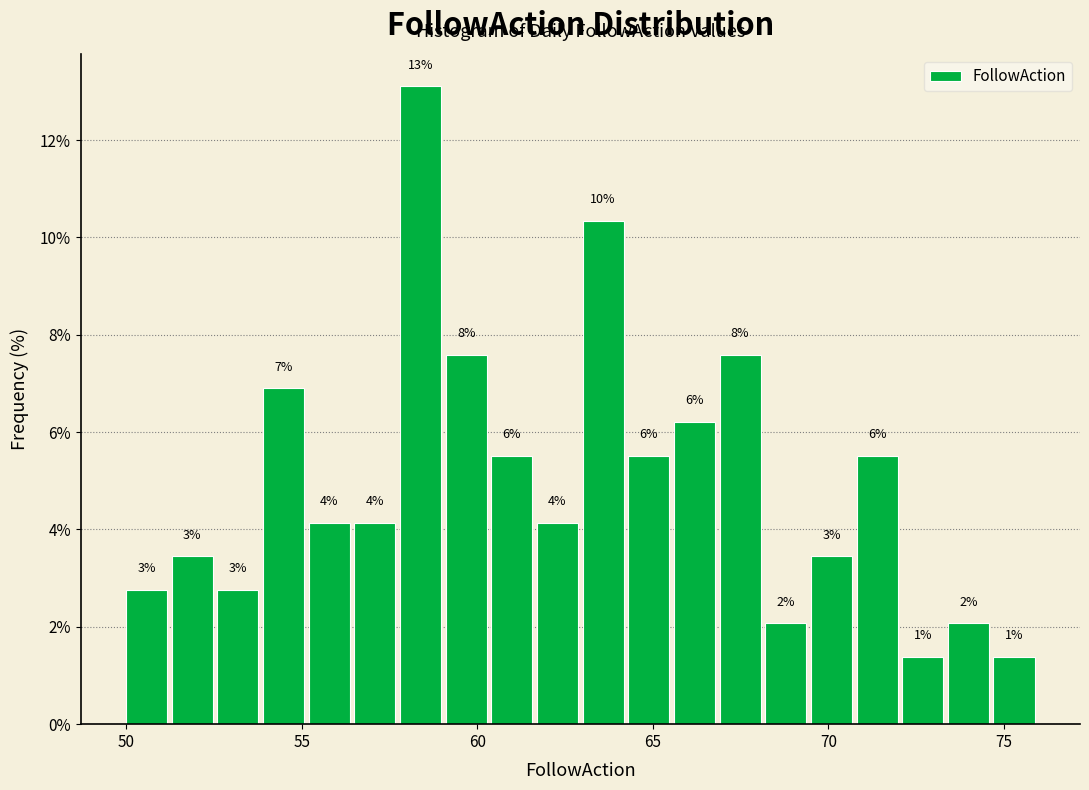

Read against the x-axis, roughly where is the centre of the tallest bar?

58.5